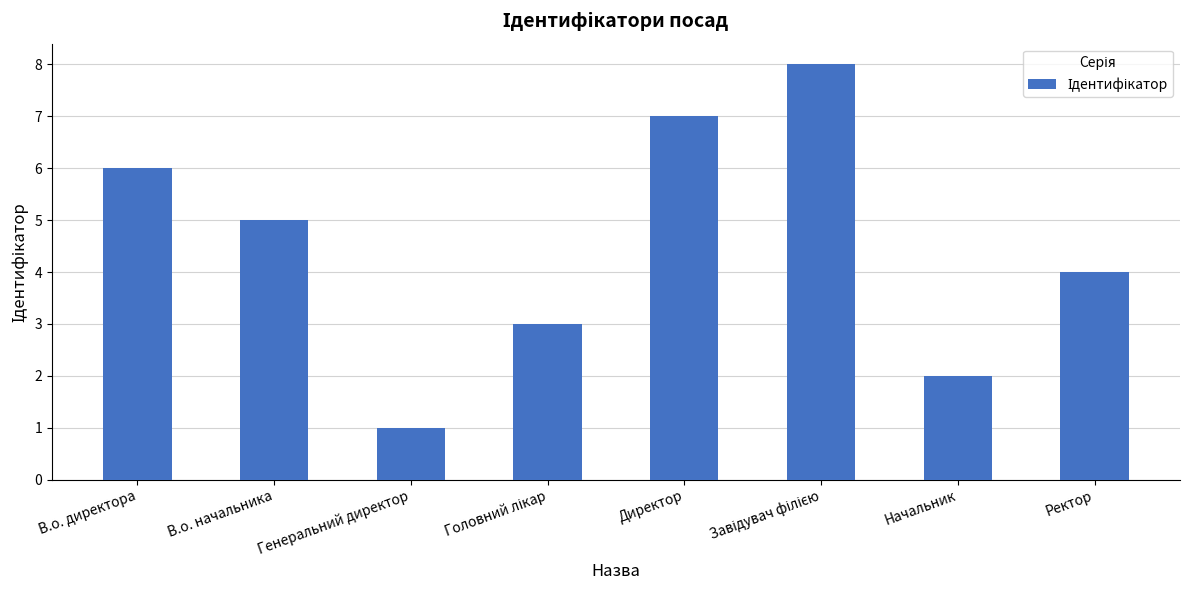

At which category does the chart reach its minimum across all series?

Генеральний директор